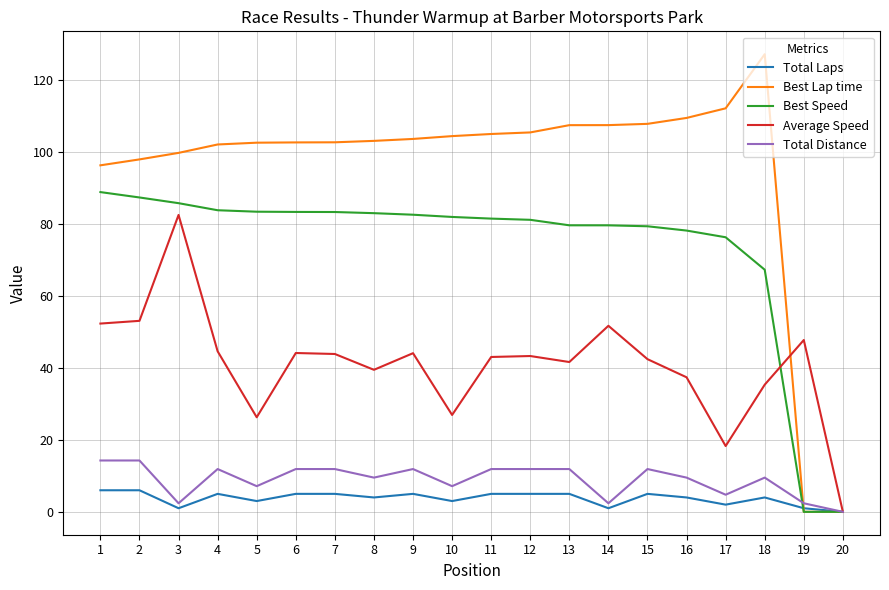

Which series changed the most between 3 and 14?

Average Speed